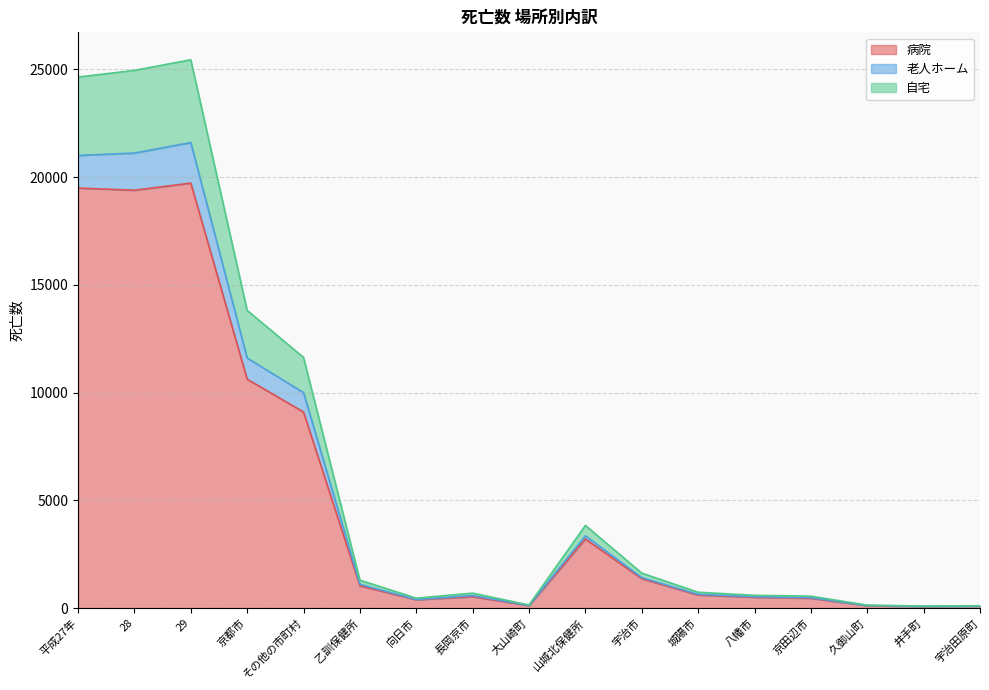

True or false: 病院 has a value of 1031 at 乙訓保健所.

True